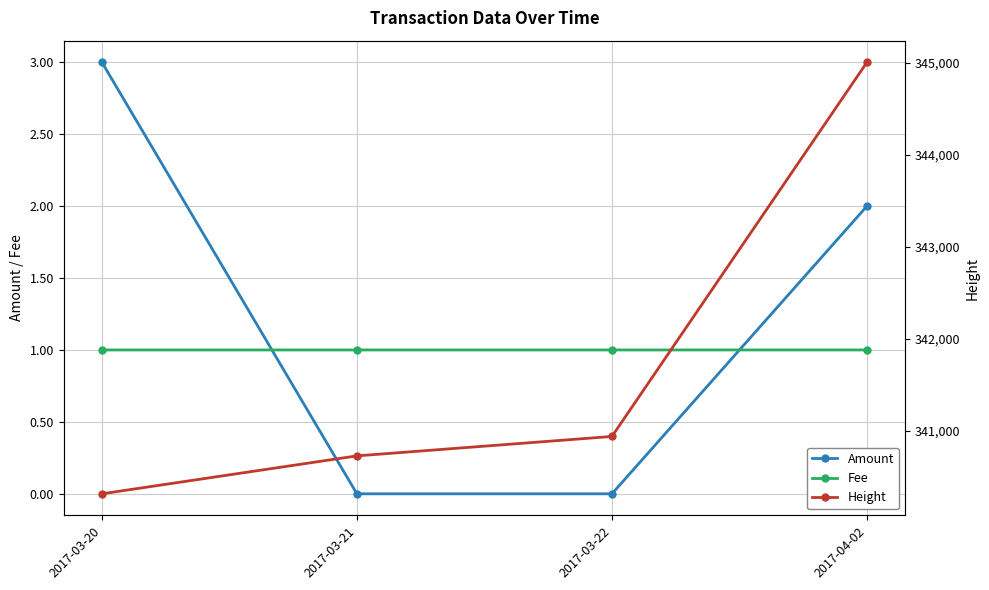

What is the sum of the Amount values at 2017-03-20 and 2017-04-02?

5.0